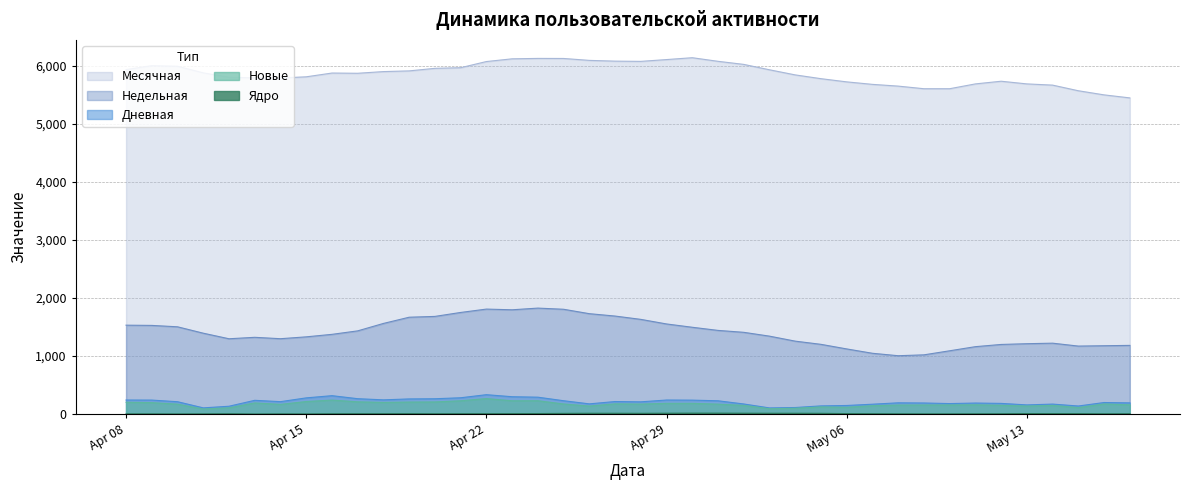

What is the maximum value shown in the chart?

6139